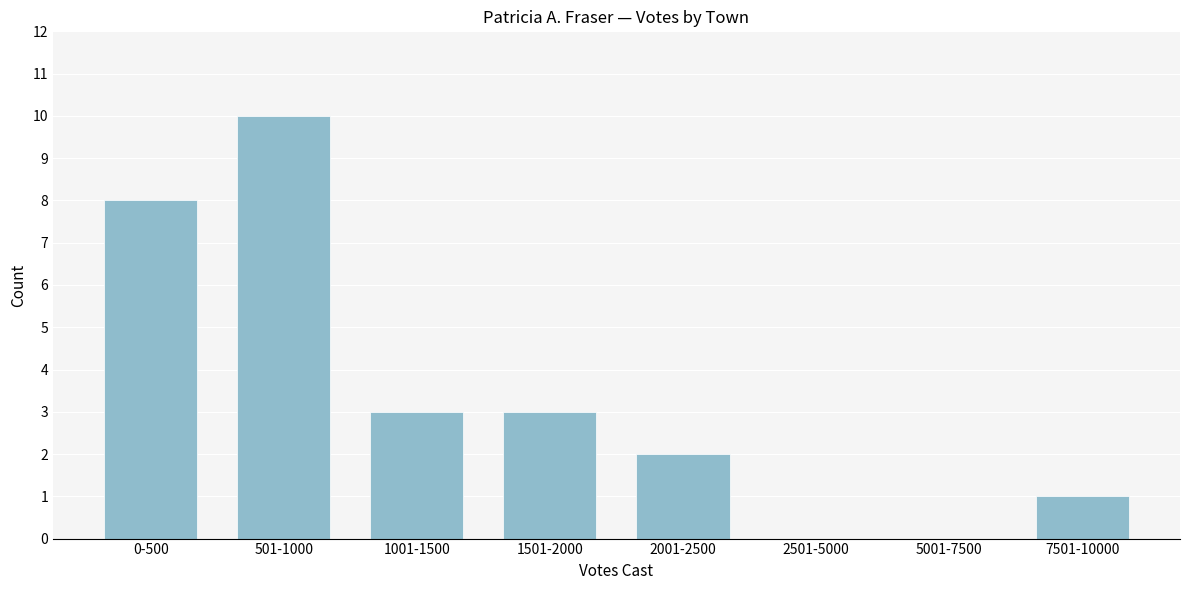

Reading right to left, what are all the values shown in this chart?

7501-10000=1	5001-7500=0	2501-5000=0	2001-2500=2	1501-2000=3	1001-1500=3	501-1000=10	0-500=8